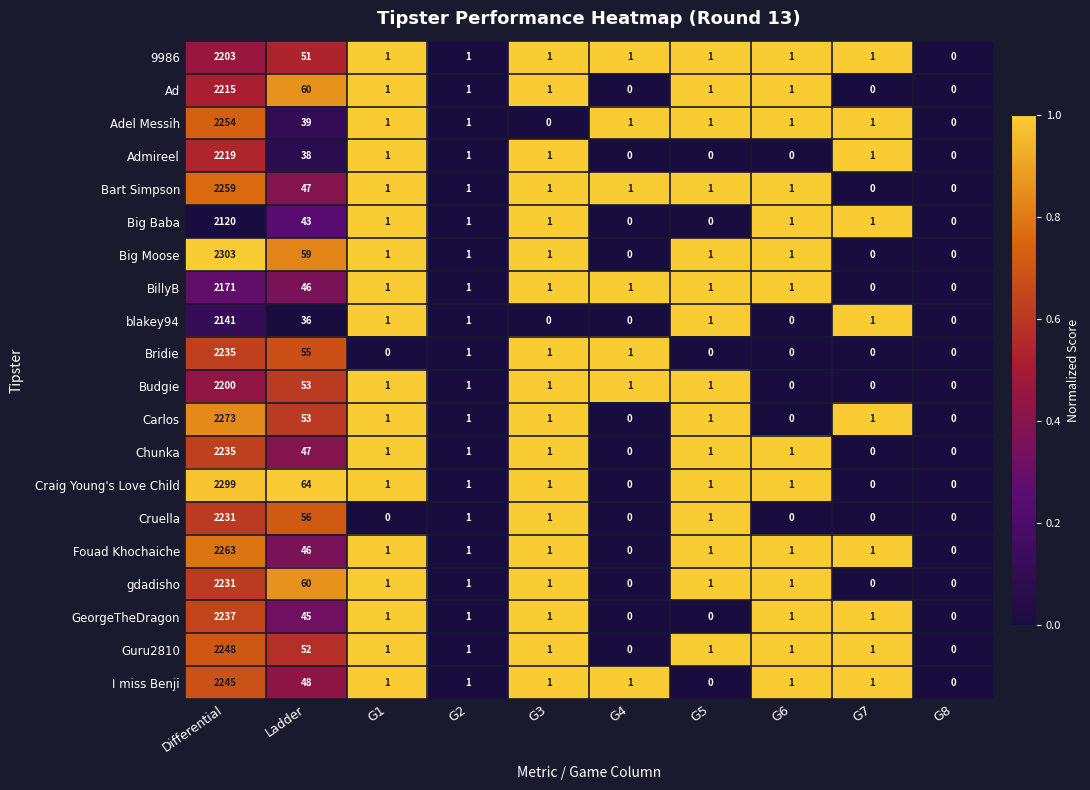

Is the value of Budgie at G2 greater than the value of Bart Simpson at G8?

Yes